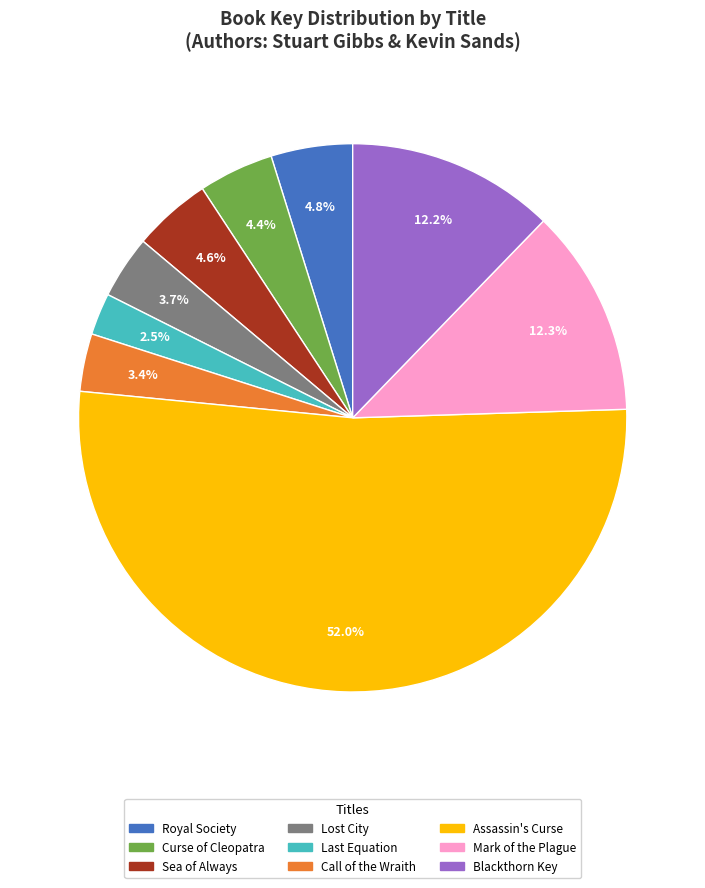

Is there any slice that represents more than half of the pie?

Yes